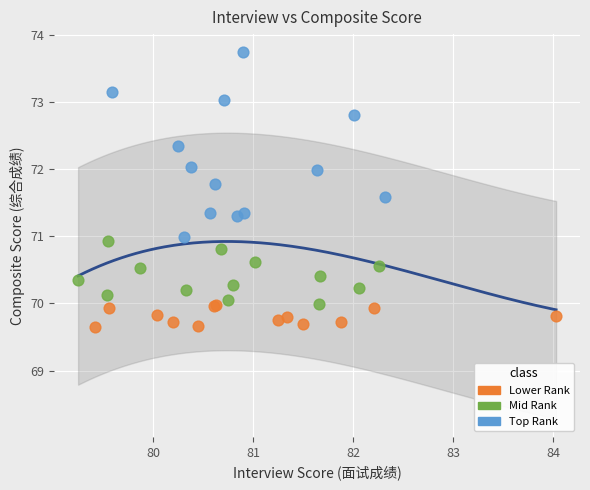

What are all the series names shown in the legend?

Lower Rank, Mid Rank, Top Rank